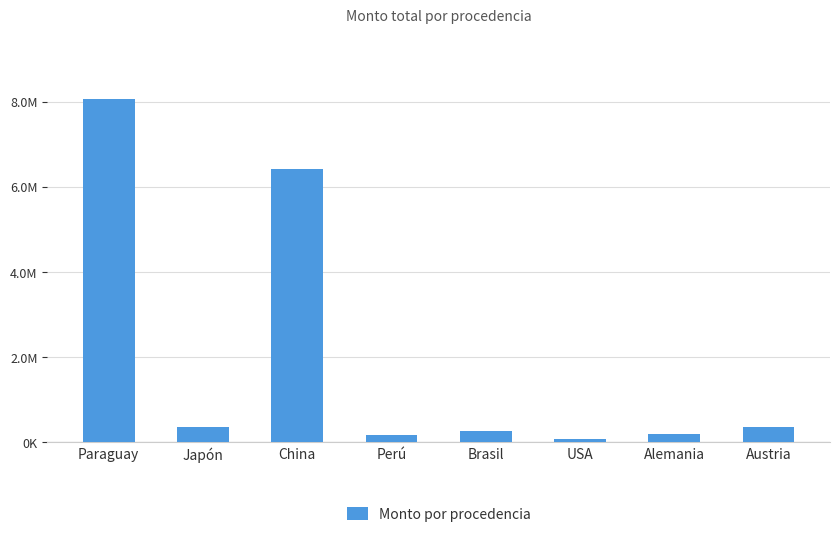

Reading left to right, what are all the values shown in this chart?

Paraguay=8063400	Japón=350000	China=6417200	Perú=160000	Brasil=258400	USA=80000	Alemania=205000	Austria=360000